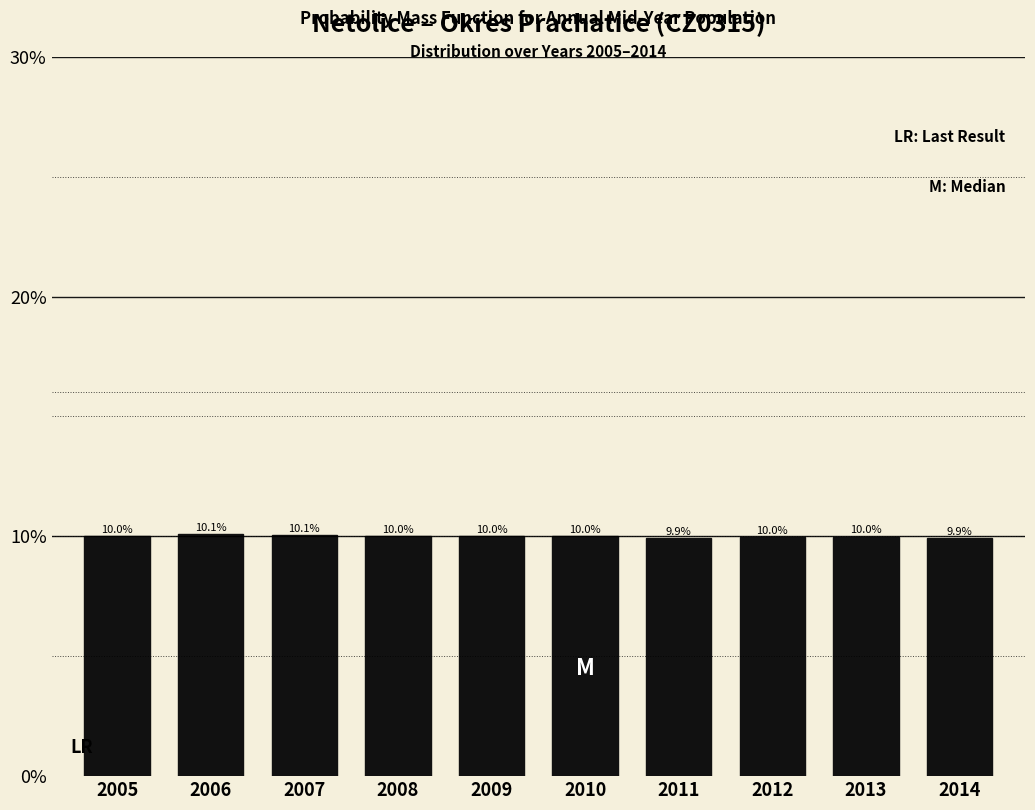

Reading left to right, extract all data points from this chart.

2005=10.0	2006=10.1	2007=10.1	2008=10.0	2009=10.0	2010=10.0	2011=9.9	2012=10.0	2013=10.0	2014=9.9